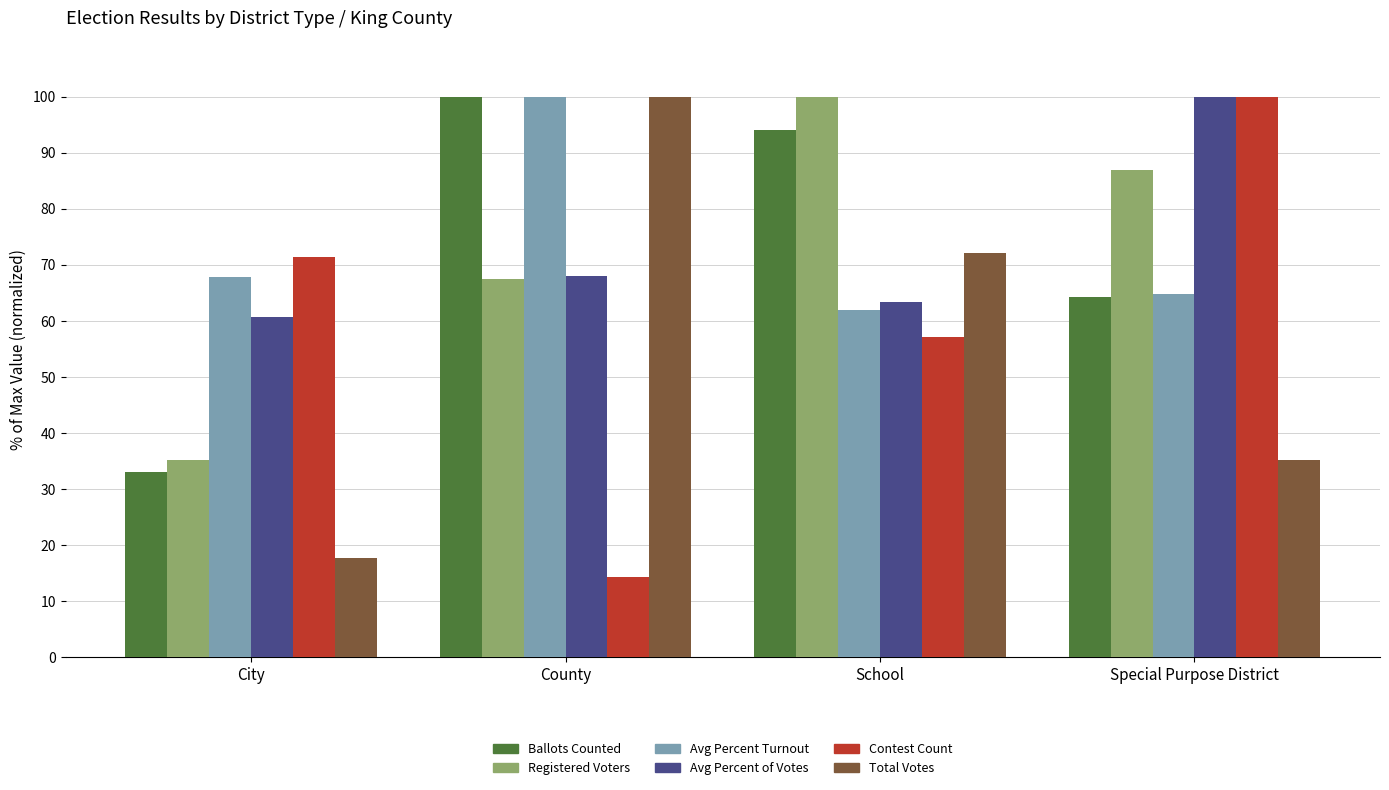

What position from the left is County?

2